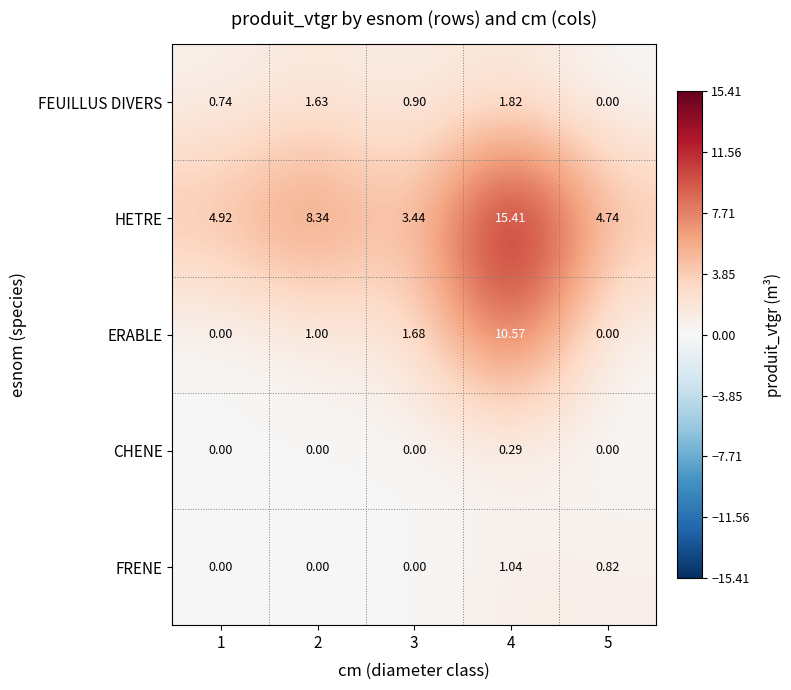

Which label corresponds to the largest value in the chart?

4